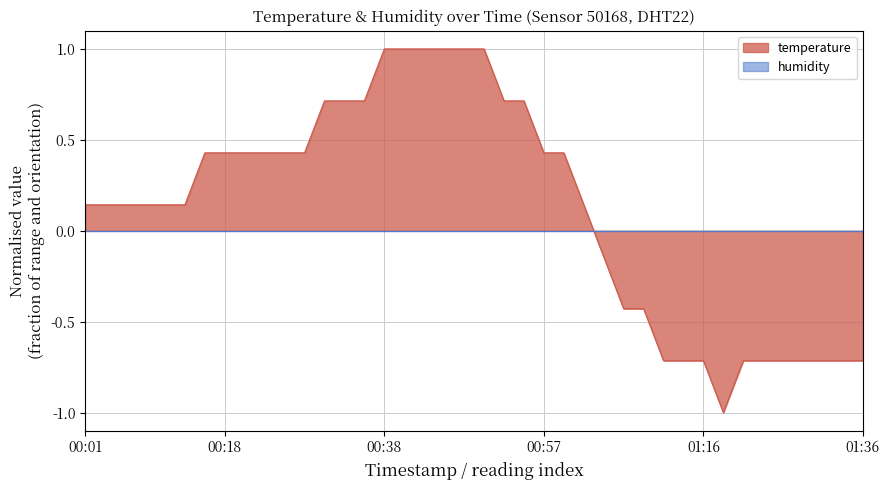

What position from the left is 2023-02-01T00:16:08?

7